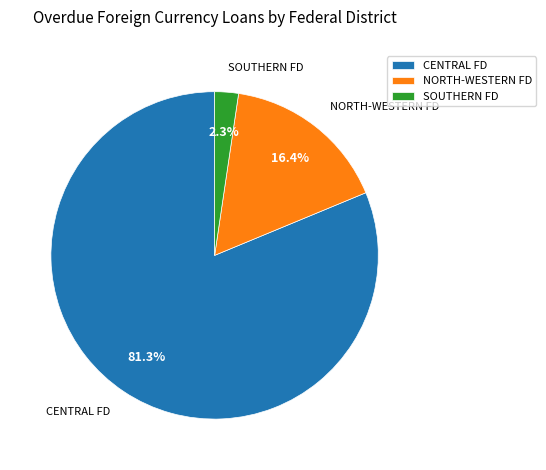

What is the total percentage of CENTRAL FD and NORTH-WESTERN FD?

97.7%